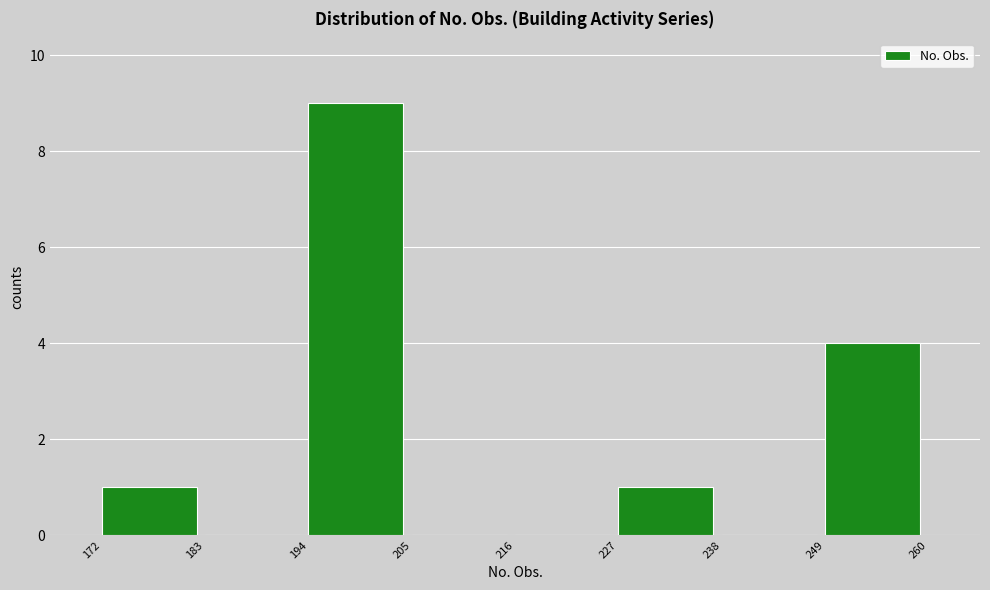

How tall is the bar that spans 227 to 238 on the x-axis? The values are not printed on the chart, so give them approximately, as read against the axis.

1